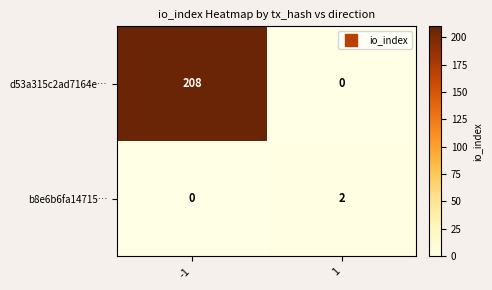

The d53a315c2ad7164e… series shows 0 at 1. True or false?

True